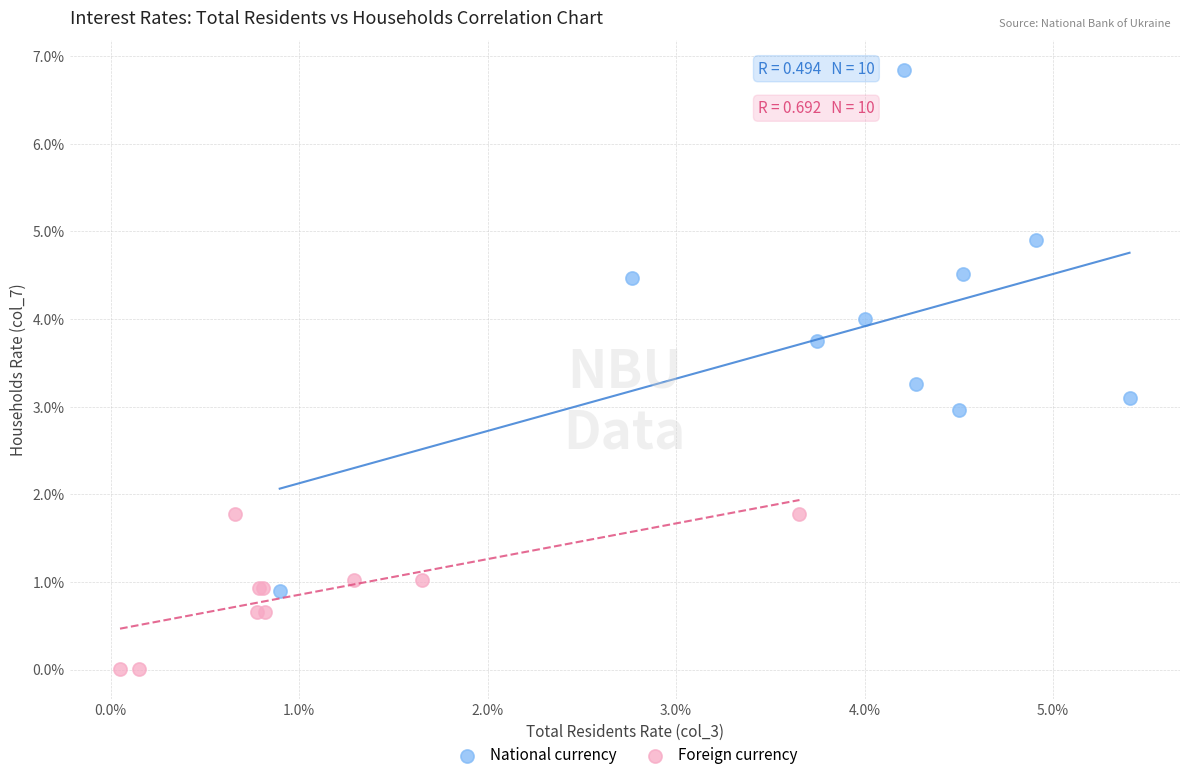

Which series has the largest Y range (max minus min)?

National currency